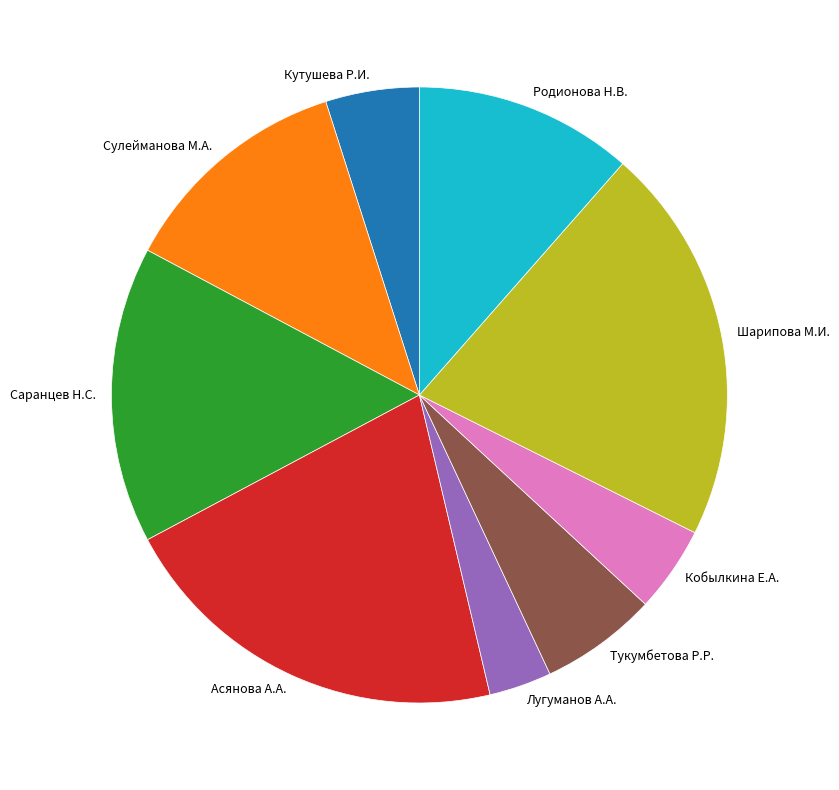

Which category has the smallest portion of the pie?

Лугуманов А.А.